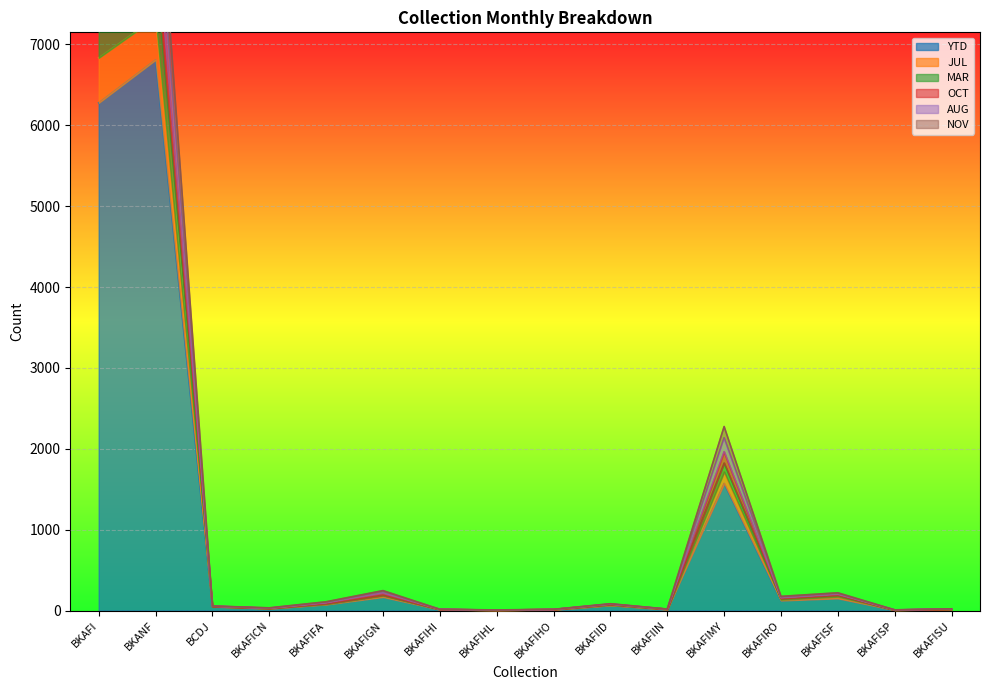

What is the highest value of the YTD series?

6809